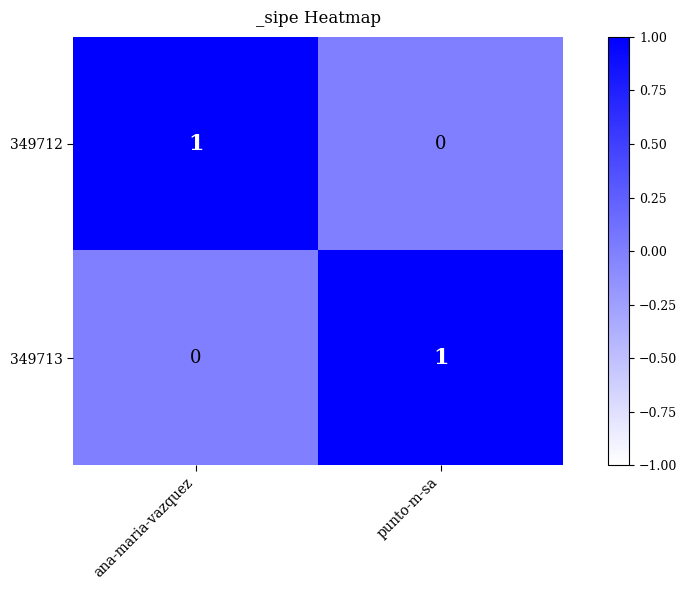

At punto-m-sa, list the series in order from largest to smallest.

349713, 349712